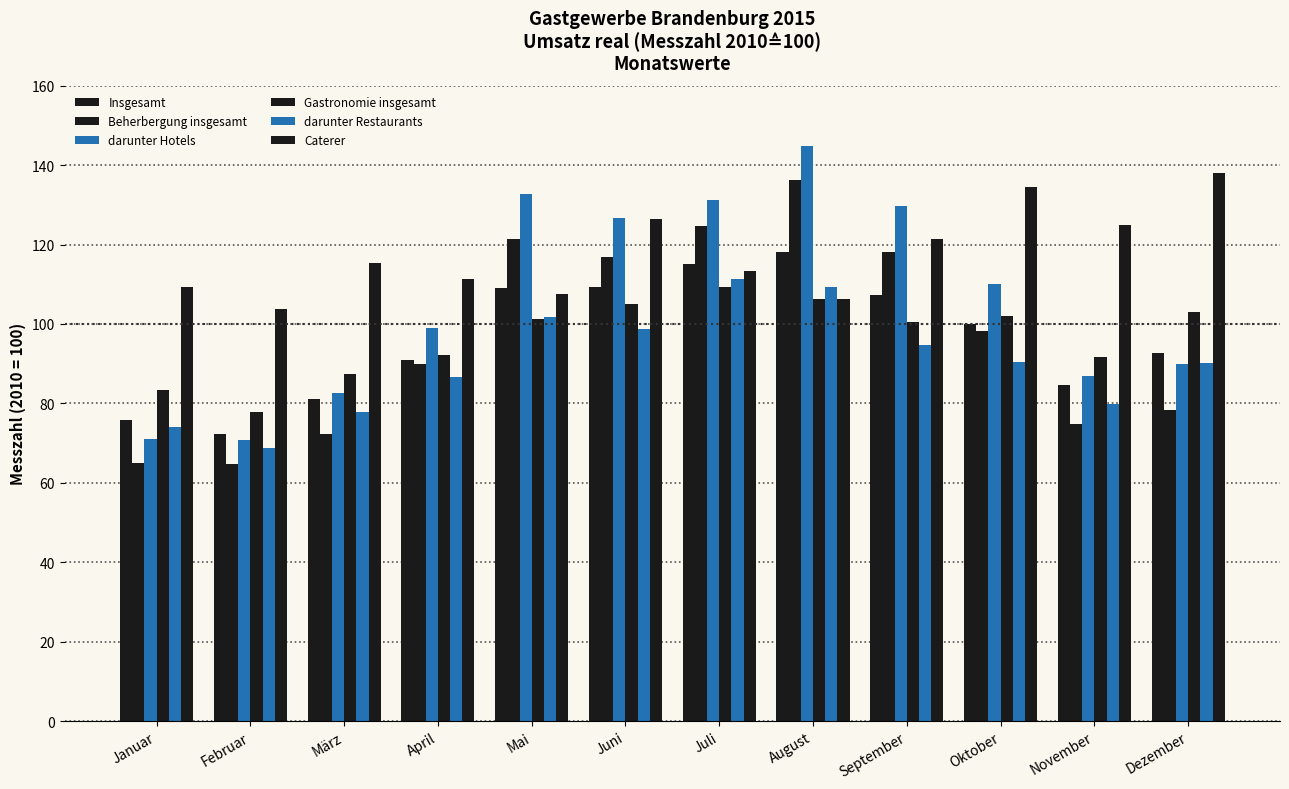

What is the maximum value for Beherbergung insgesamt?

136.2